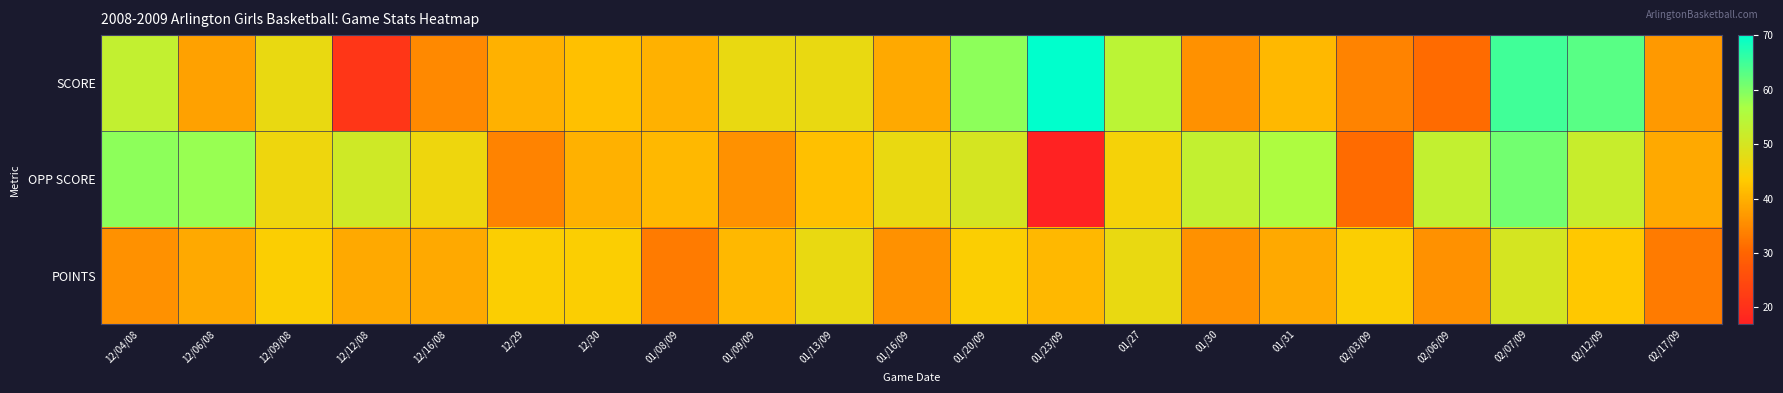

What is the total value across all series at 01/20/09?

153